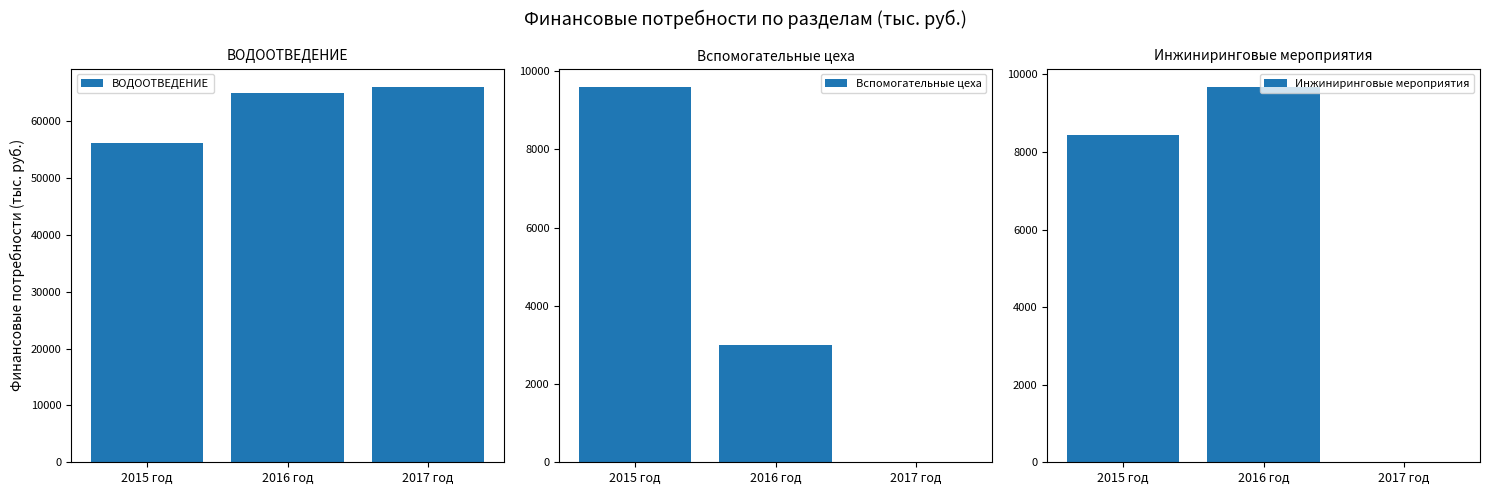

Which series changed the most between 2015 год and 2016 год?

ВОДООТВЕДЕНИЕ